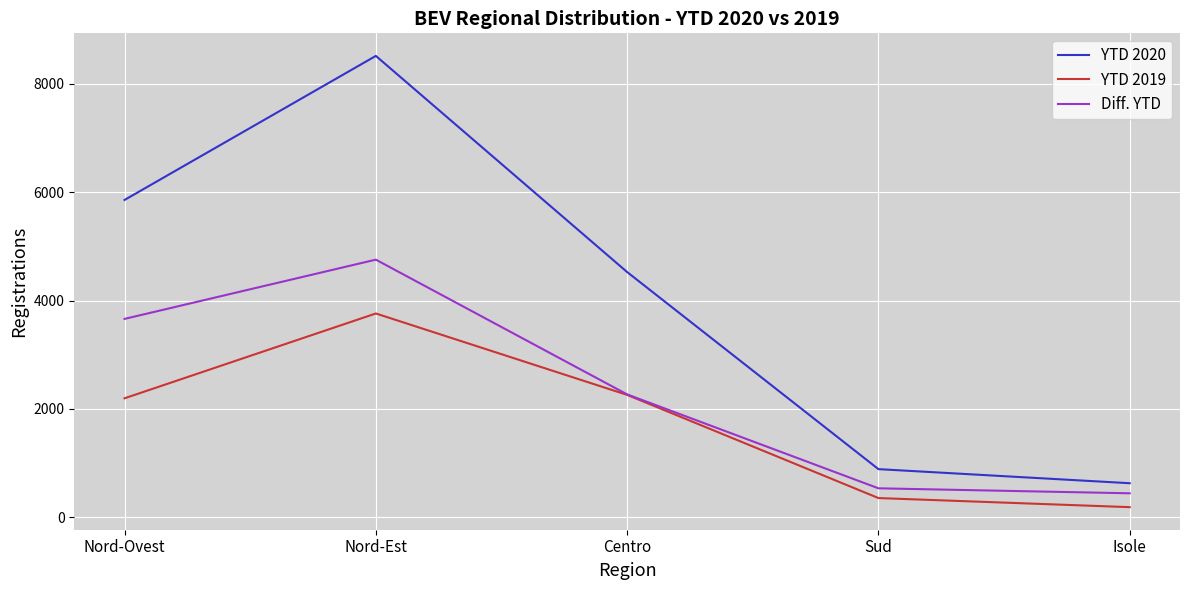

How many distinct data groups are displayed?

3